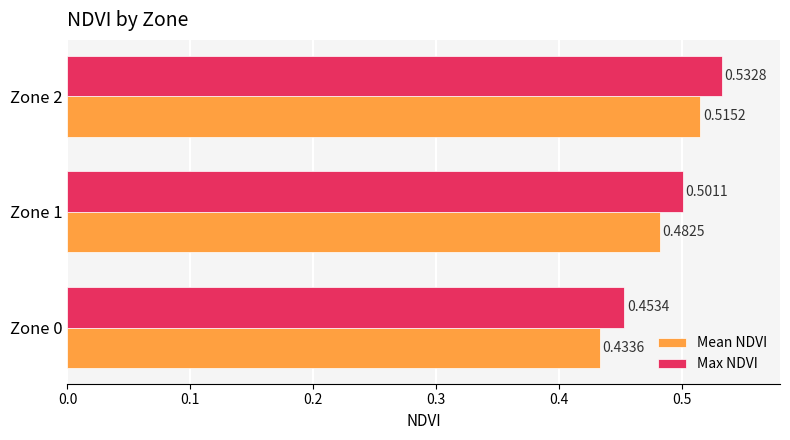

Count the Max NDVI values in the range 0 to 1.

3